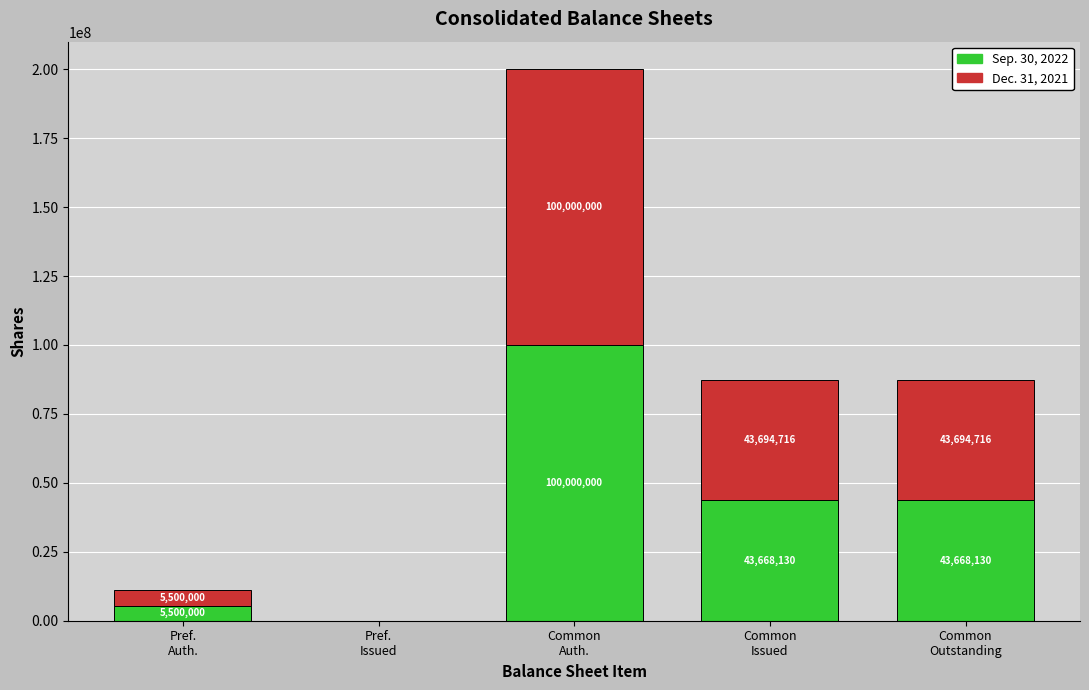

What are all the series names shown in the legend?

Sep. 30, 2022, Dec. 31, 2021